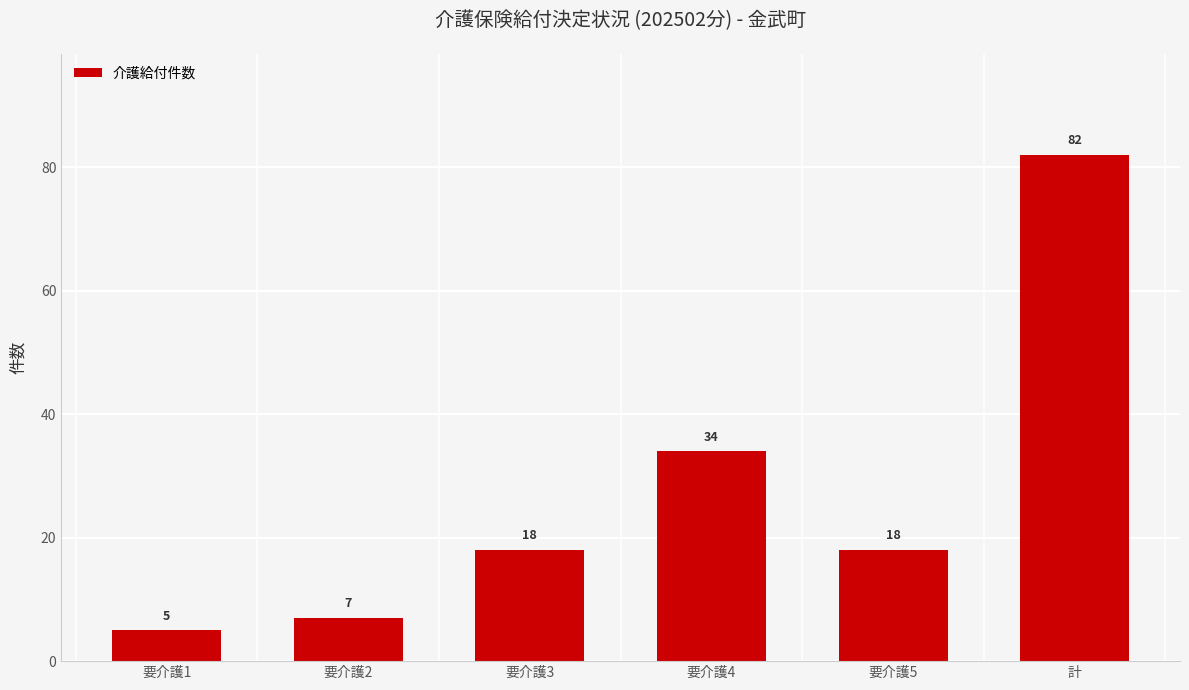

What is the label of the 5th bar from the left?

要介護5